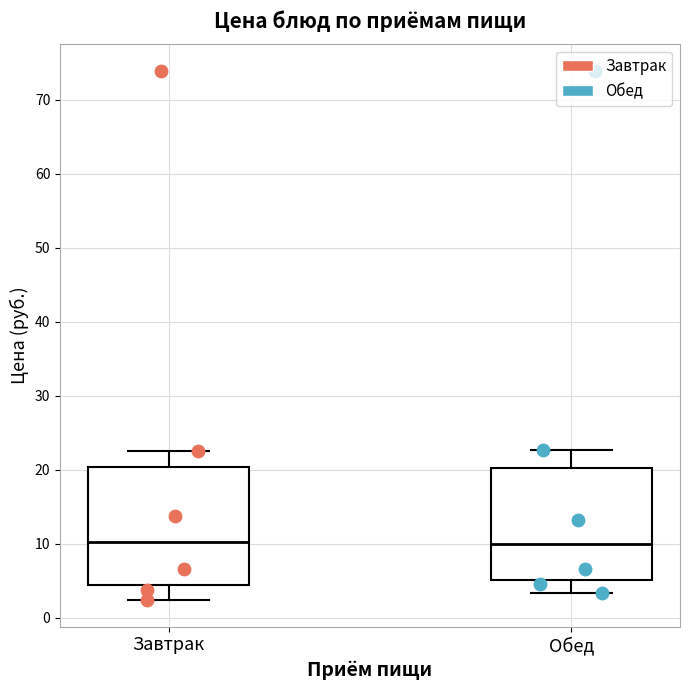

Reading left to right, transcribe this box plot: for each box, give where its median line is, the range the box spans, and where its two whiskers end, as read against the y-axis. The values are not printed on the chart, so give them approximately, as read against the axis.

Завтрак: median 10, box 4 to 20, whiskers 2 to 23
Обед: median 10, box 5 to 20, whiskers 3 to 23